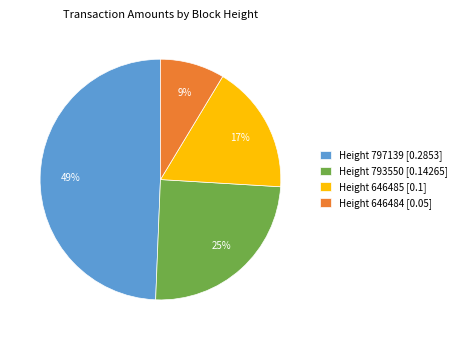

Does Height 646484 [0.05] represent more than half of the total?

No